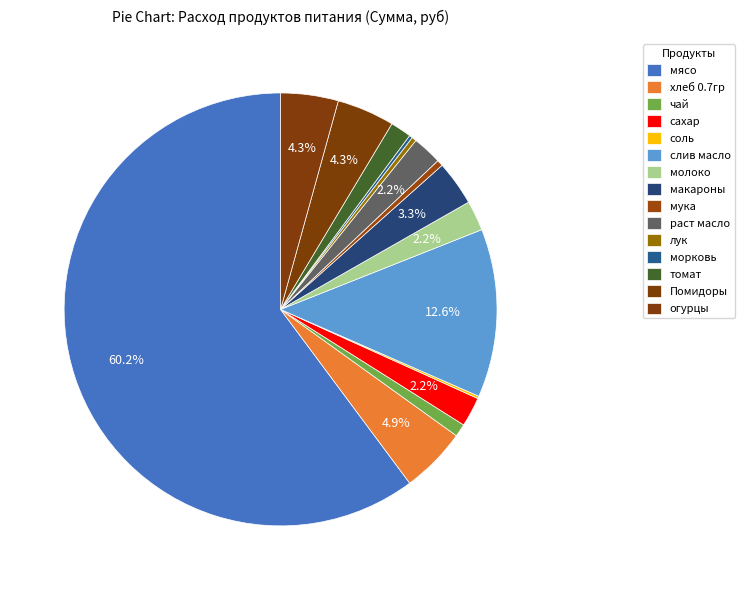

What is the ratio of the value at сахар to the value at чай?

2.3